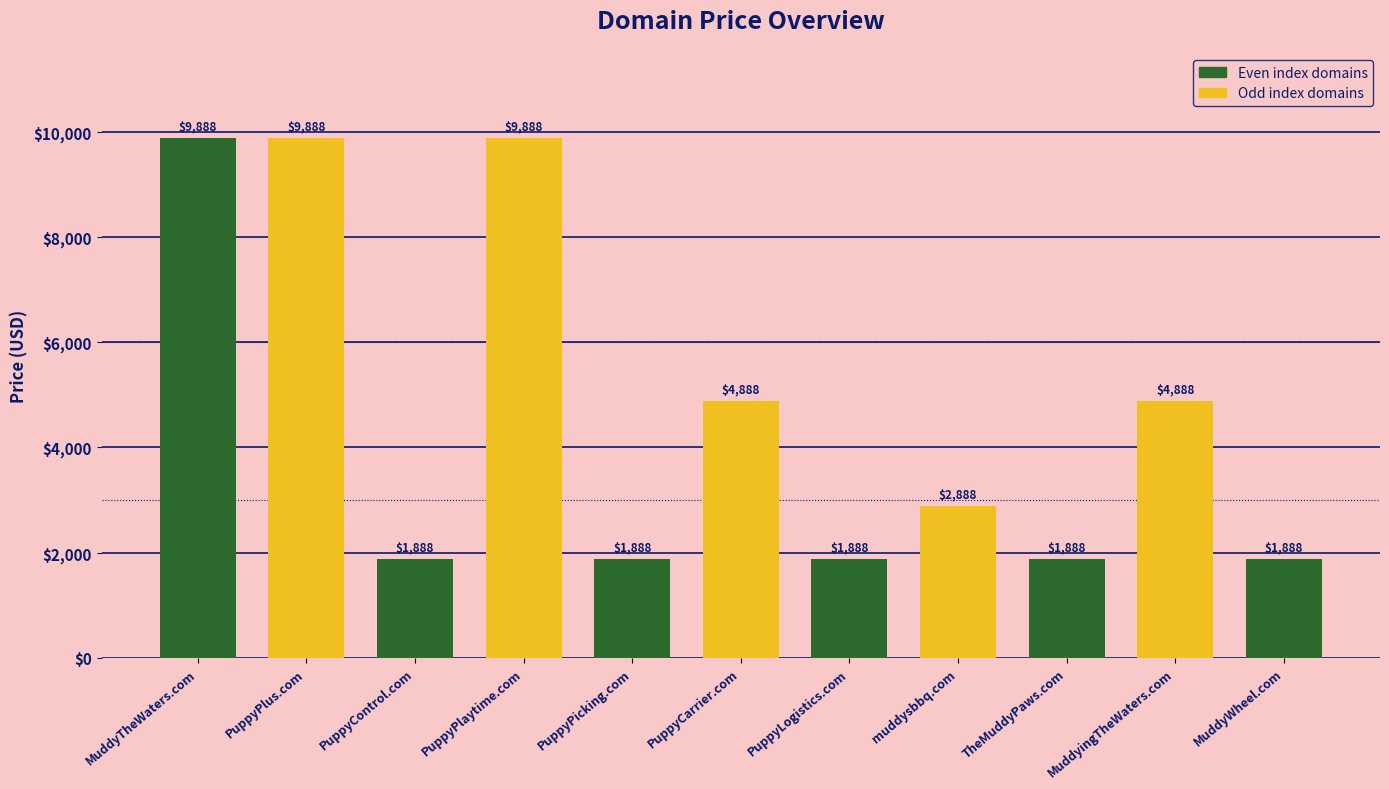

What is the sum of all values?

51768